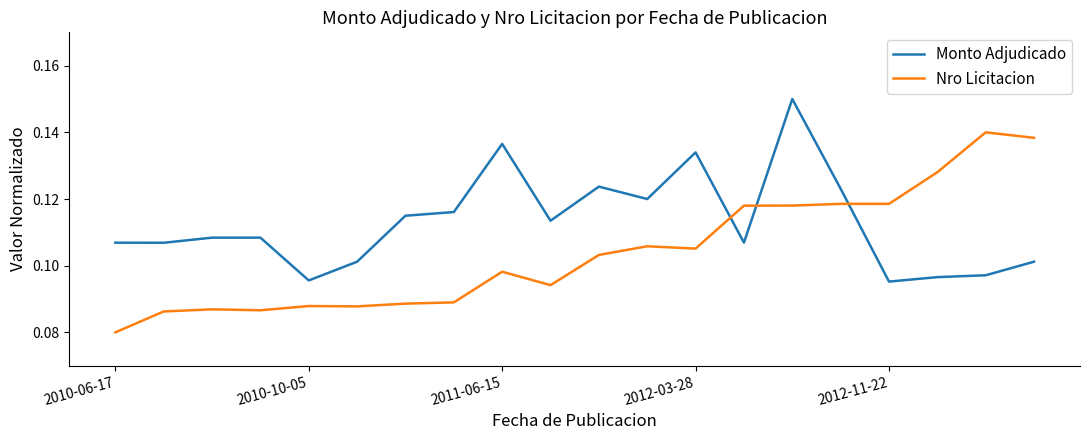

Which series has the largest total across all categories?

Monto Adjudicado